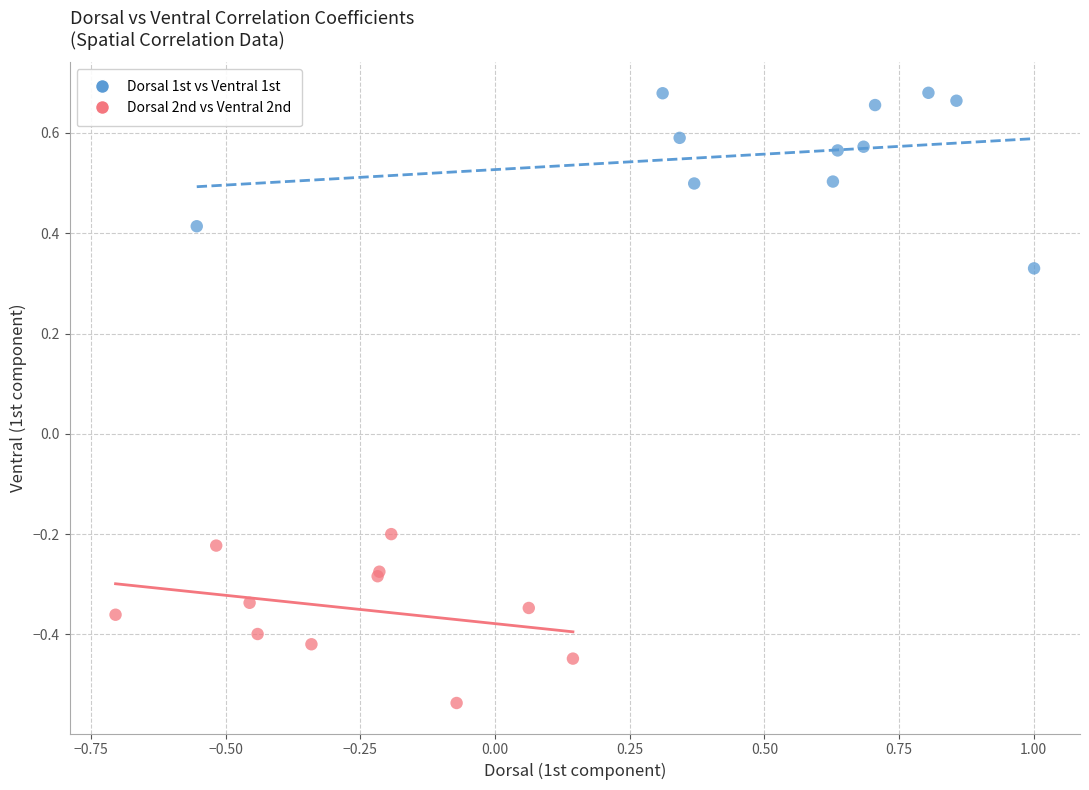

Which series contains the lowest Y value?

Dorsal 2nd vs Ventral 2nd